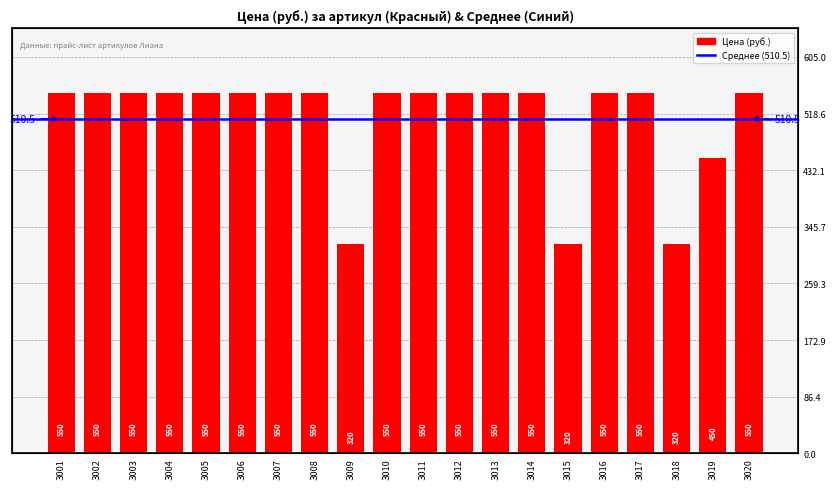

Reading left to right, what are all the values shown in this chart?

550	550	550	550	550	550	550	550	320	550	550	550	550	550	320	550	550	320	450	550